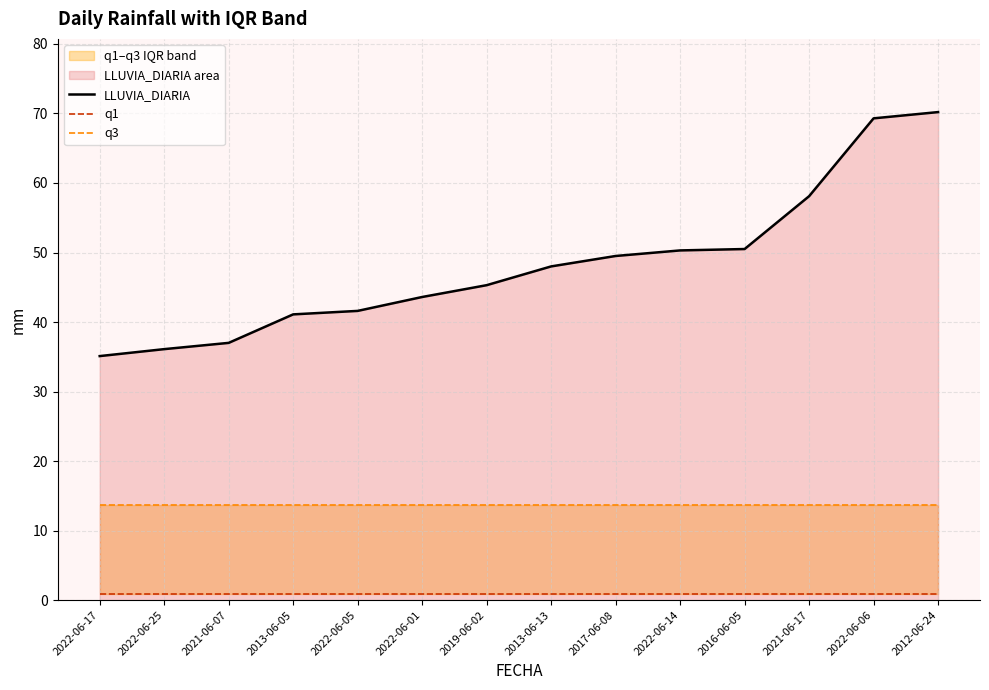

What is the difference between the highest and lowest values at 2013-06-13?

47.1